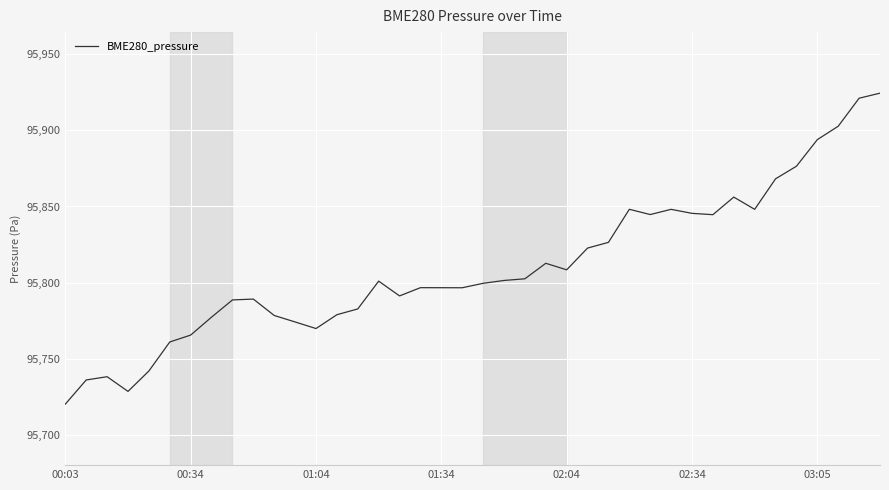

What is the difference between the maximum and minimum values?

203.7